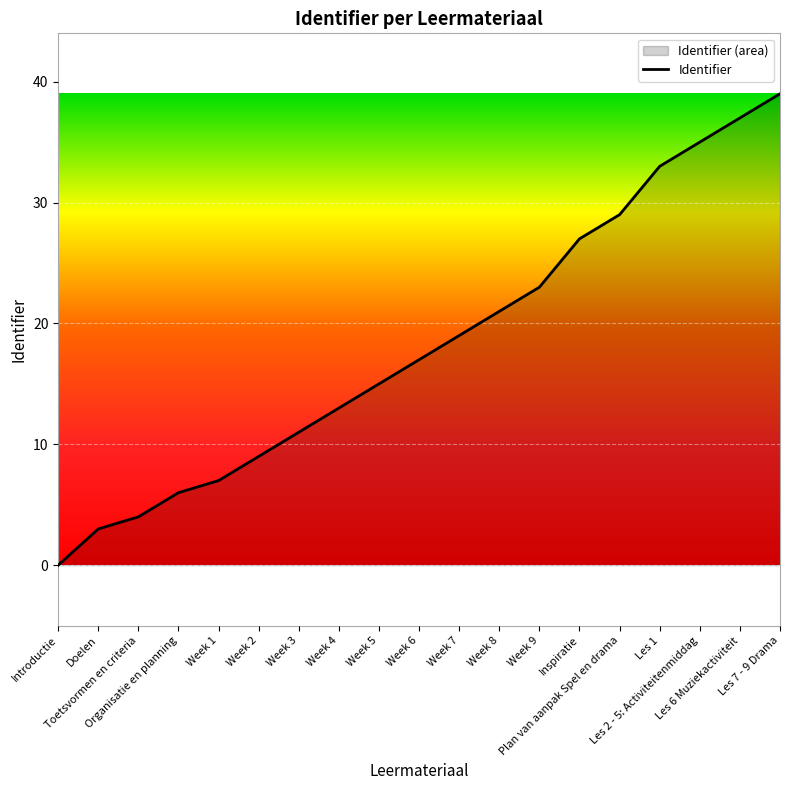

What is the change in value from Doelen to Week 8?

+18